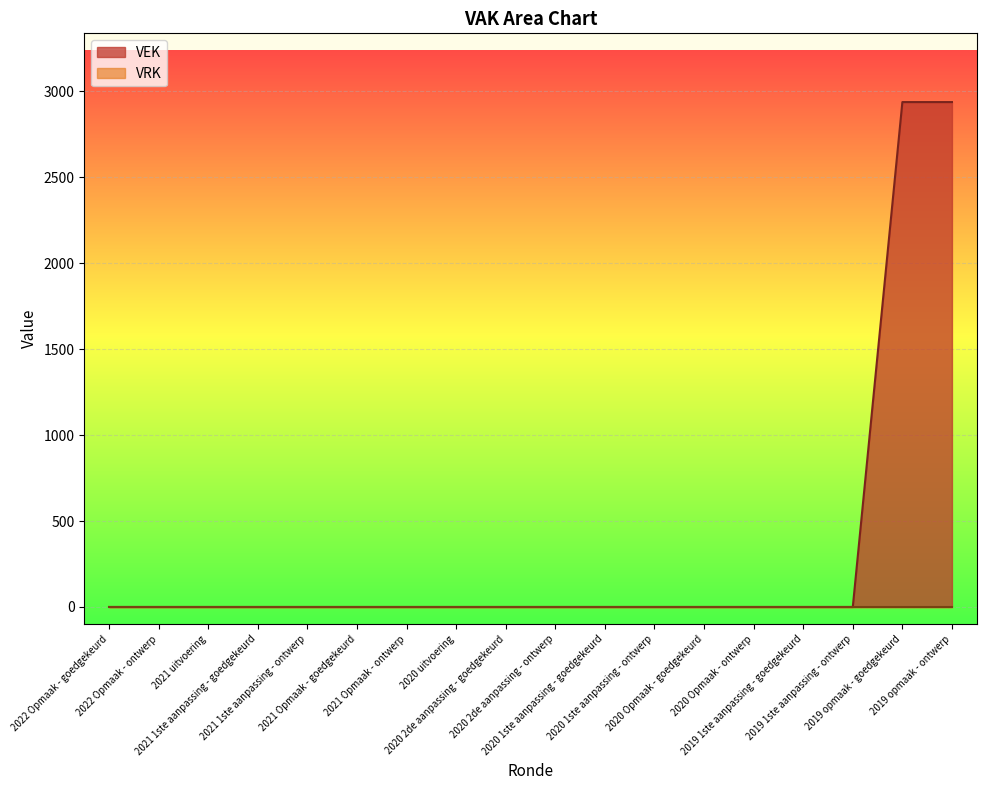

Is it true that the value at 2019 opmaak - goedgekeurd is 4646?

False